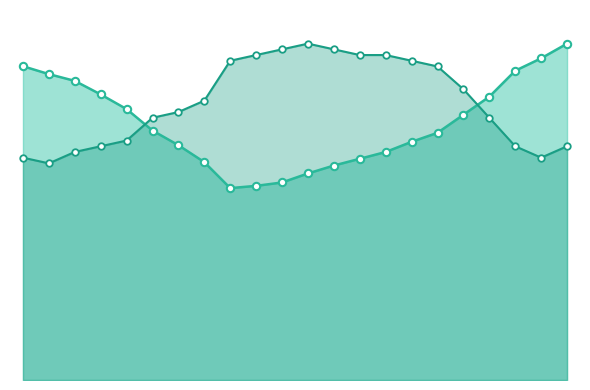

At which category is the sum across all series the highest?

19:00